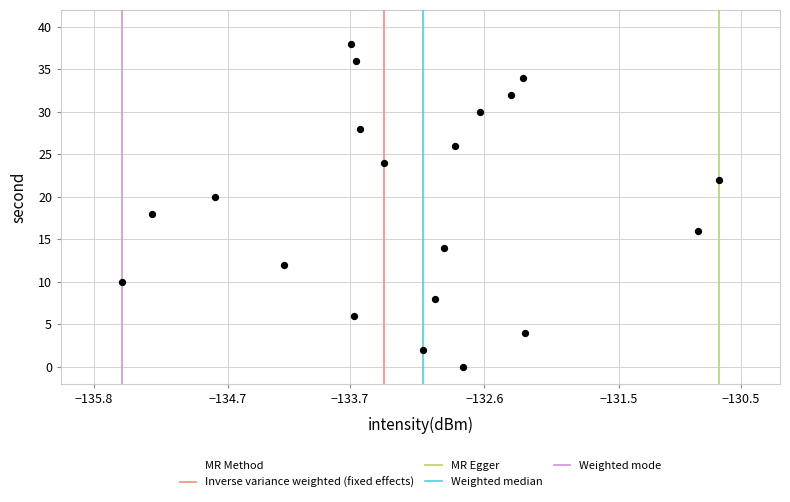

What is the range of Y values (max minus min)?

38